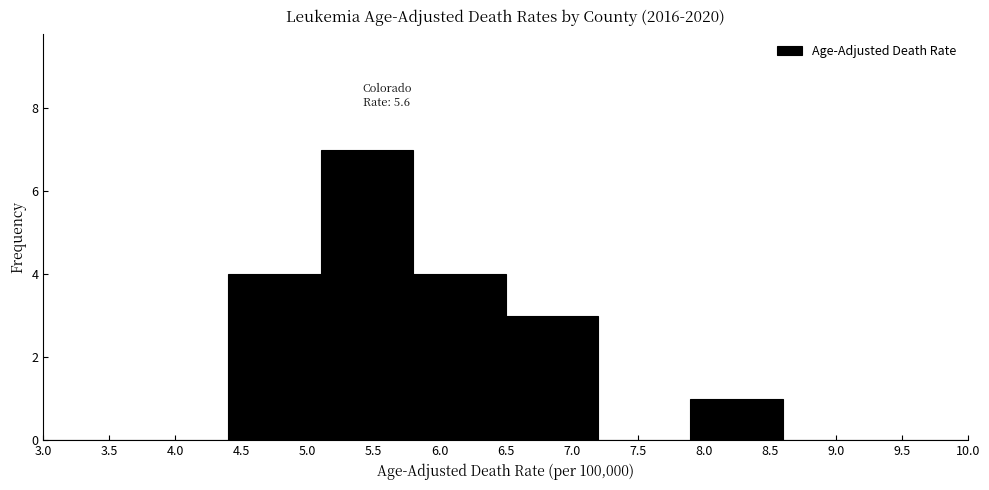

Which range on the x-axis has the tallest bar?

5.1 to 5.8